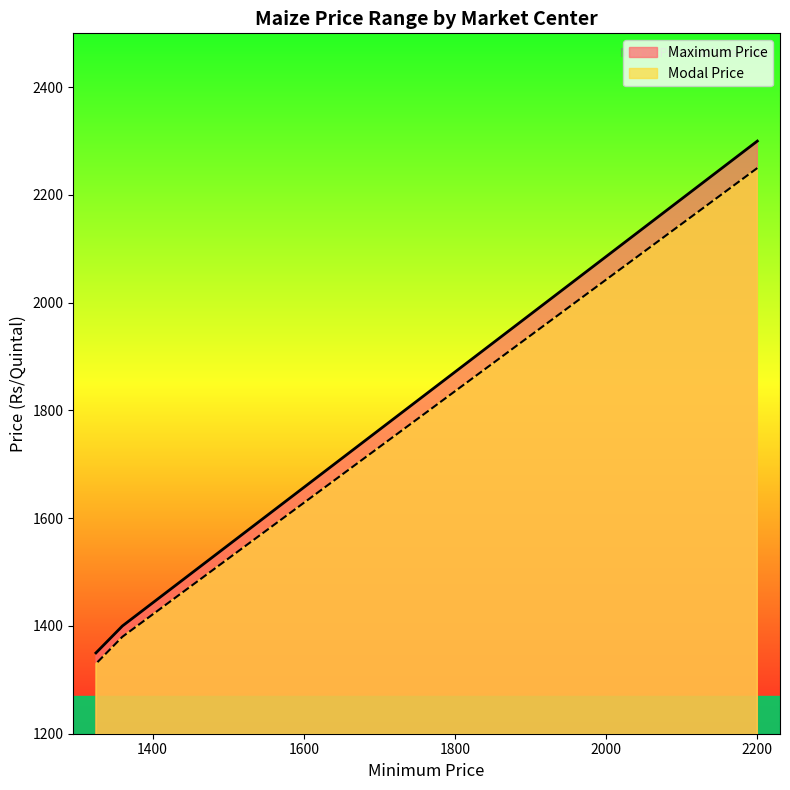

At how many categories does at least one series exceed 1646?

1